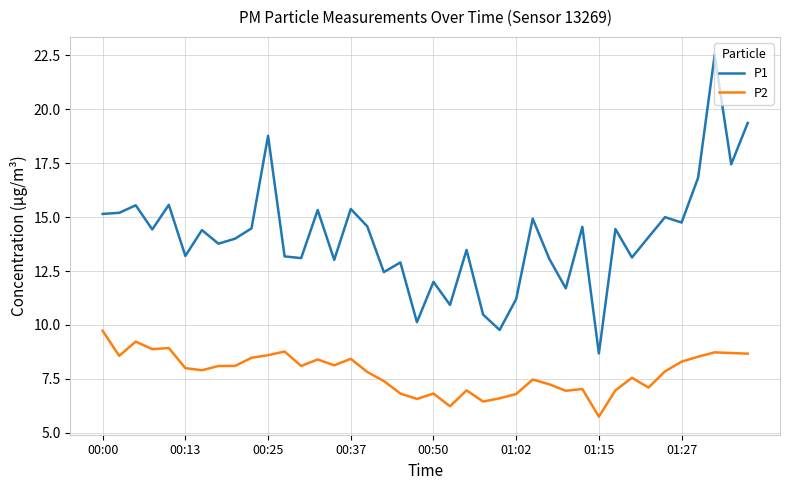

What is the maximum value shown in the chart?

22.5